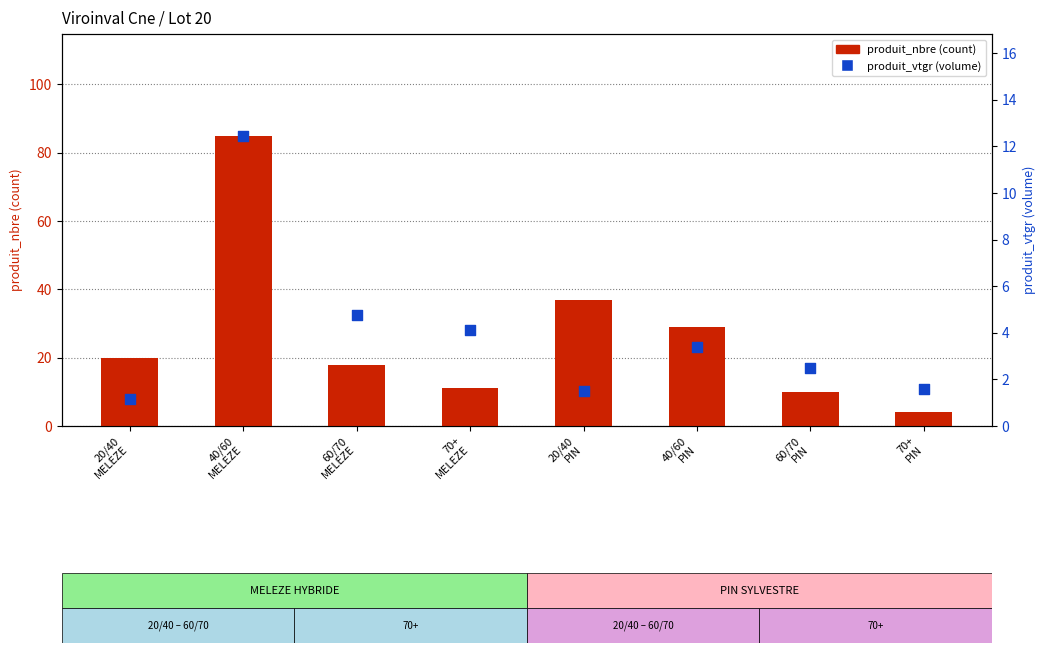

What are all the series names shown in the legend?

produit_nbre (count), produit_vtgr (volume)